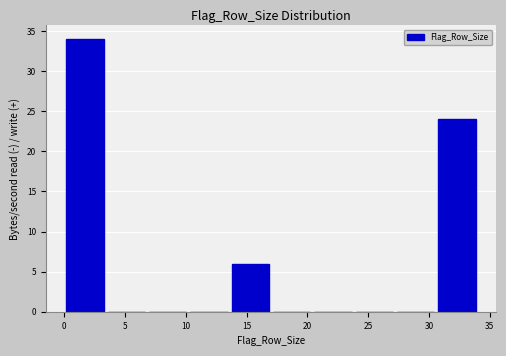

How tall is the bar that spans 30.6 to 34.0 on the x-axis? Neither the bar edges nor the heights are printed on the chart, so give them approximately, as read against the axes.

24